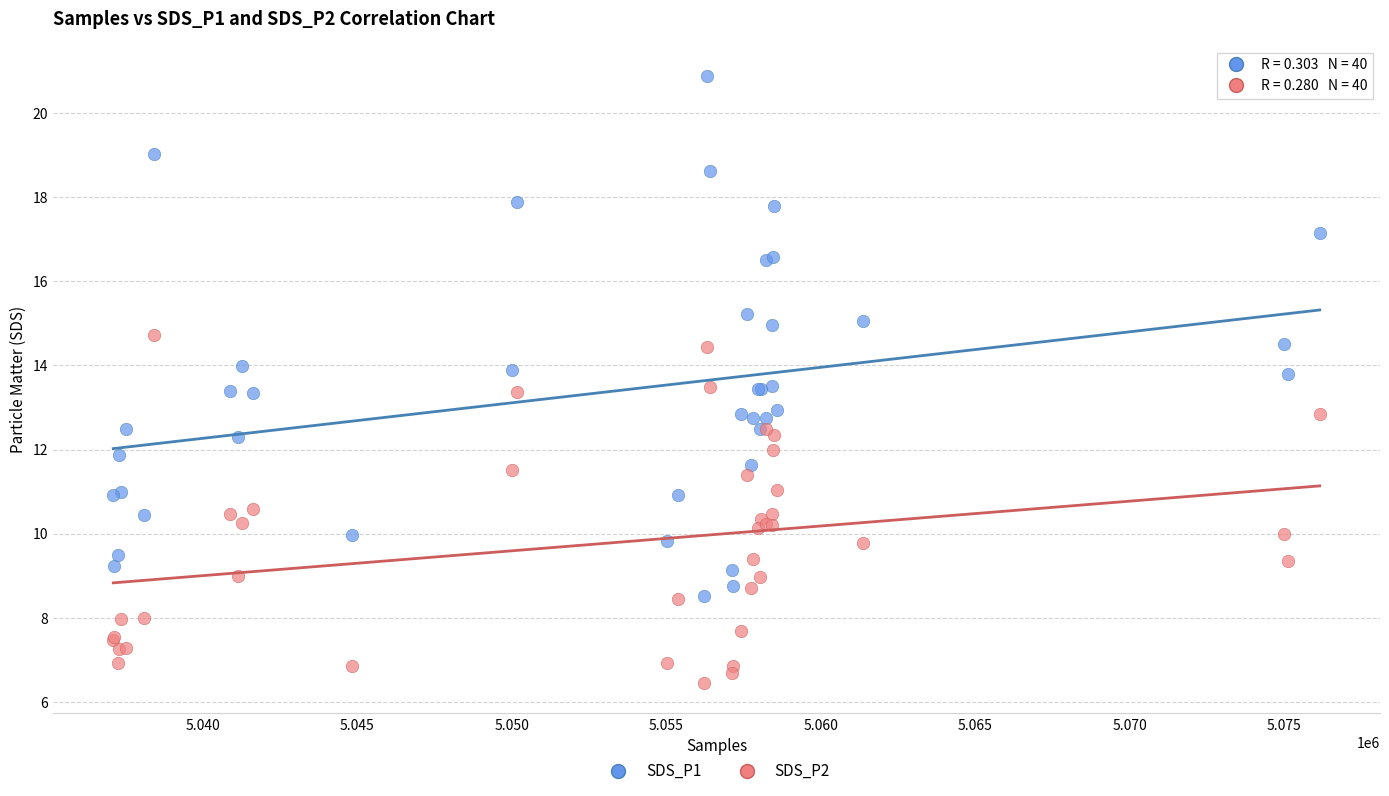

What are all the series names shown in the legend?

SDS_P1, SDS_P2